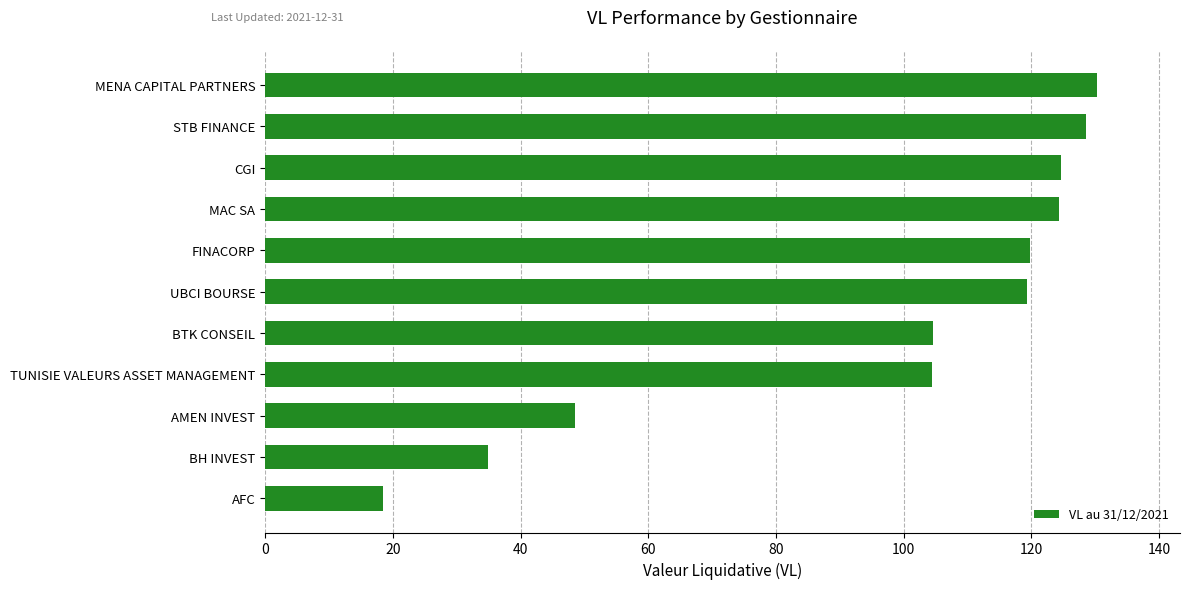

What is the change in value from MAC SA to MENA CAPITAL PARTNERS?

+5.9